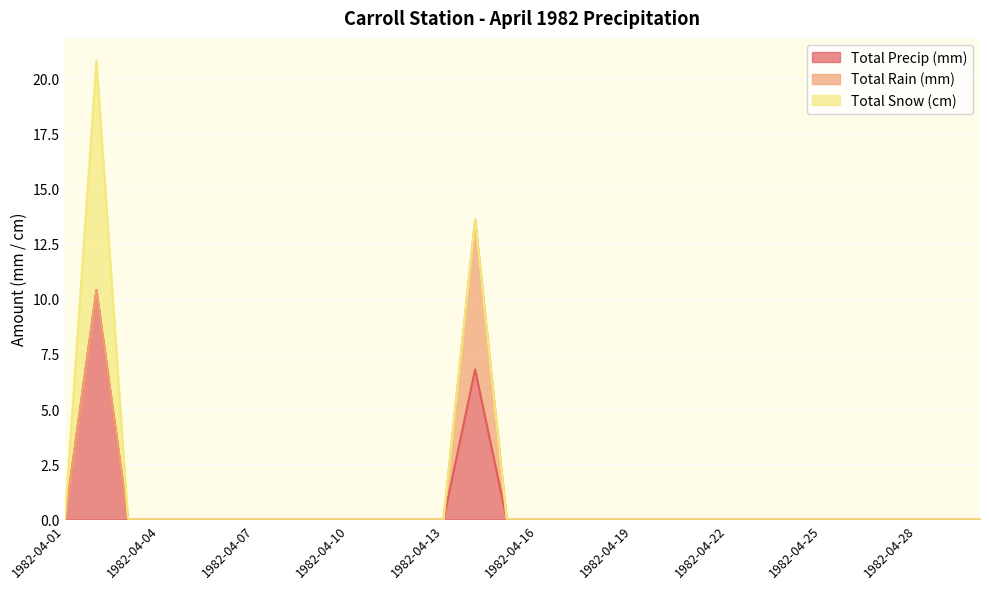

The value of Total Precip (mm) at 1982-04-25 is 0.0. True or false?

True